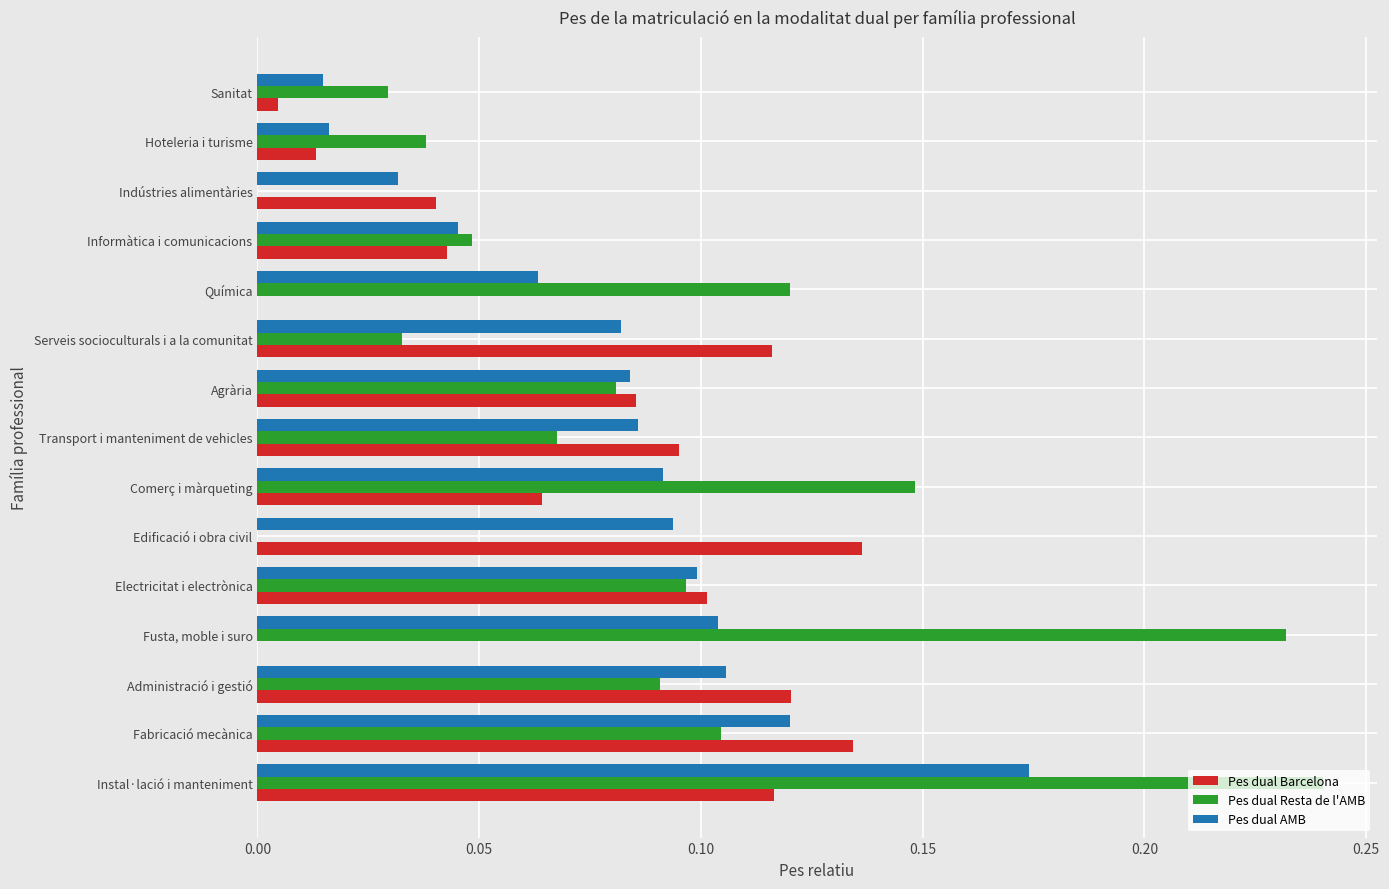

Which category has the highest value across all series?

Instal·lació i manteniment